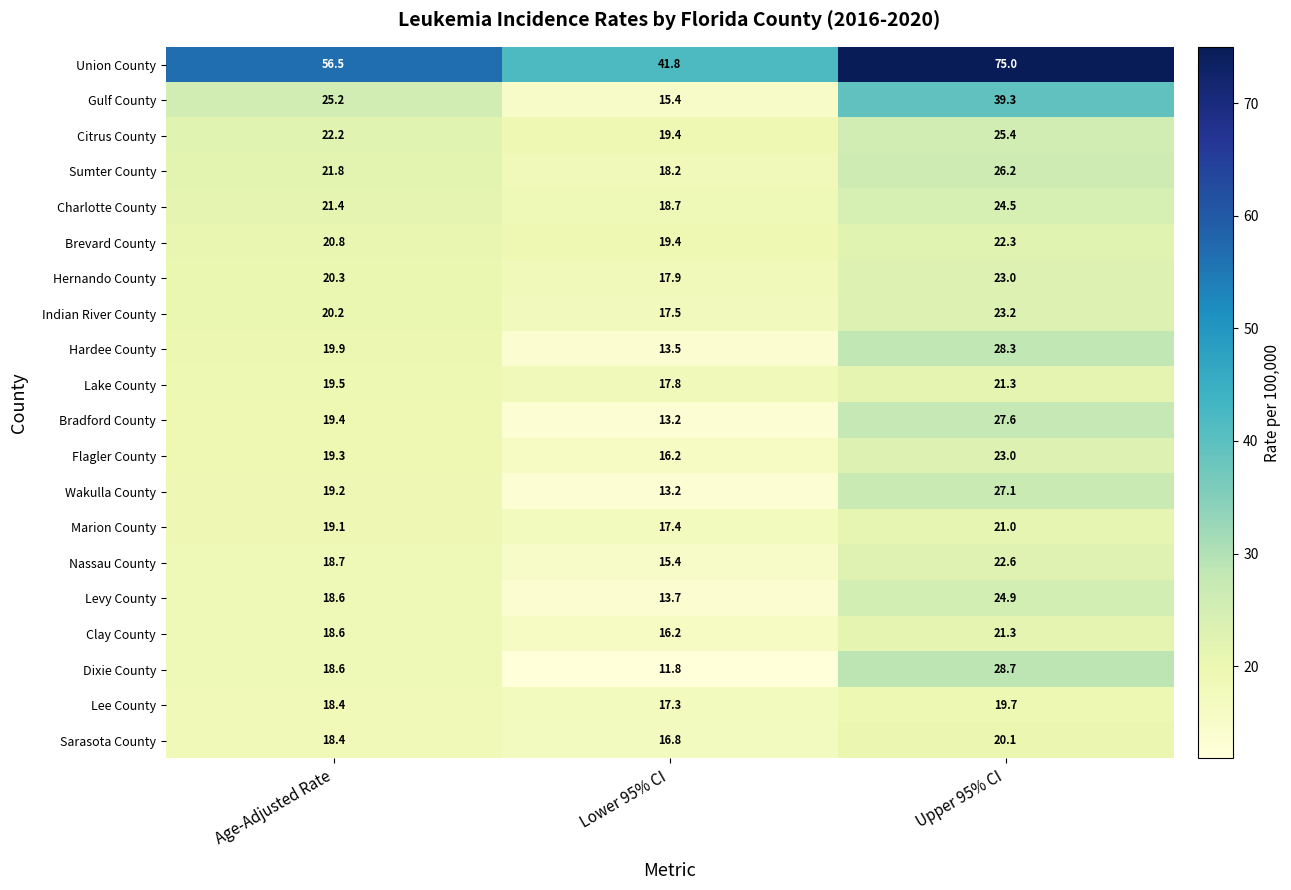

What is the difference between the maximum and minimum values in the Levy County series?

11.2